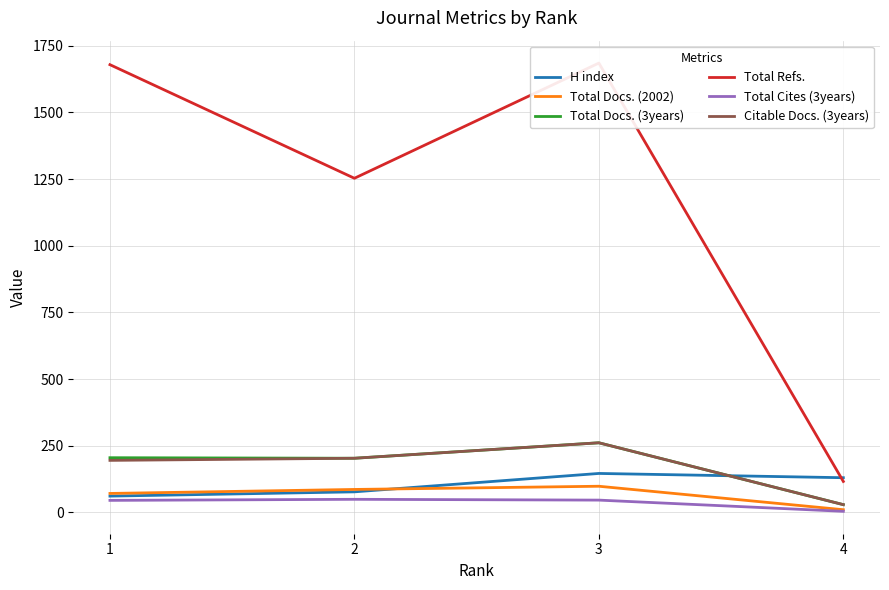

Rank the categories by Citable Docs. (3years) value from highest to lowest.

3, 2, 1, 4